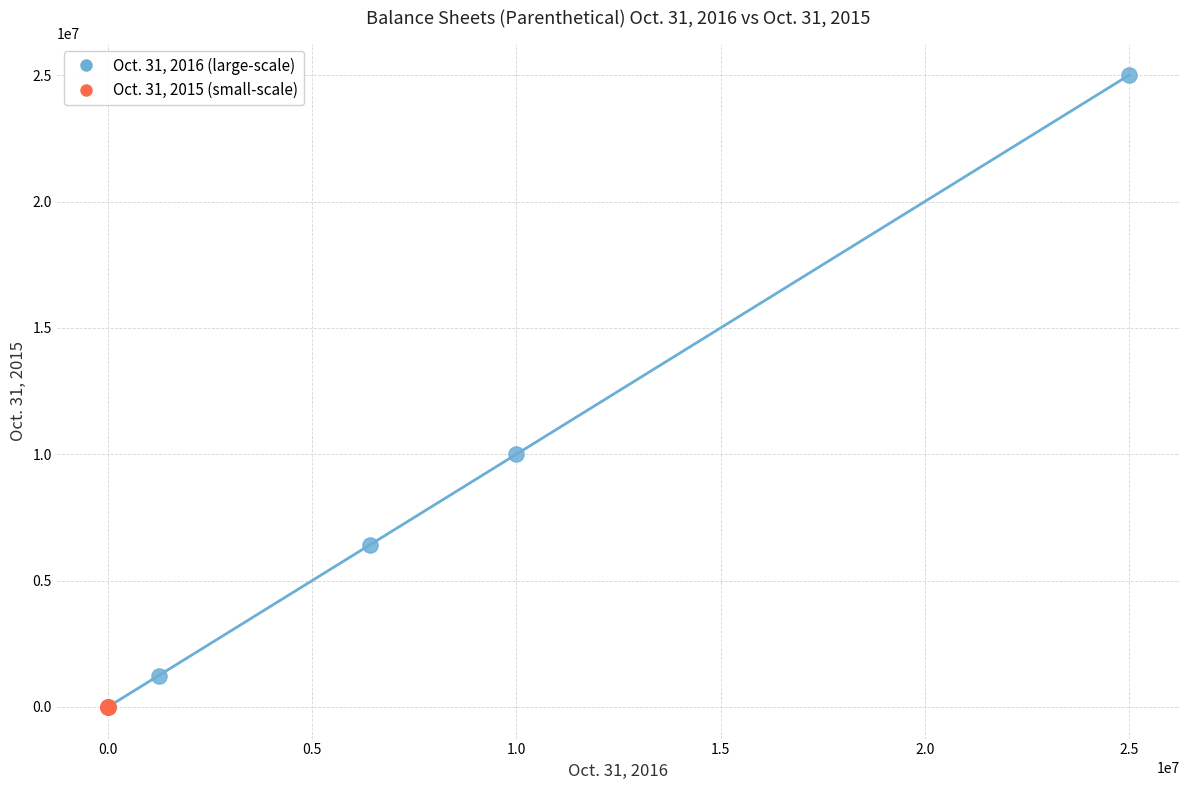

Which series contains the highest Y value?

Oct. 31, 2016 (large-scale)